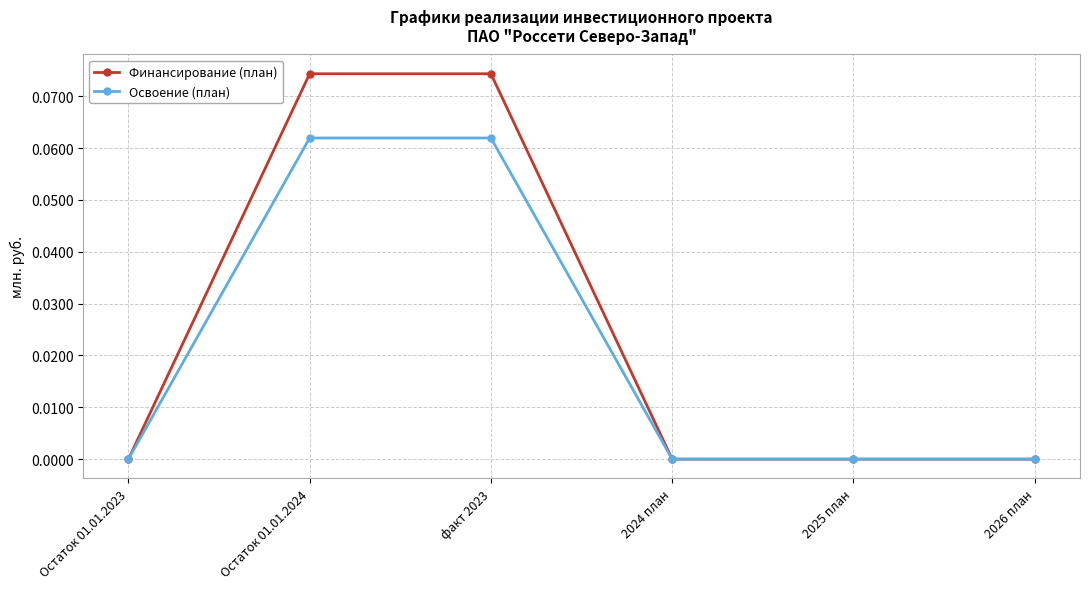

What are all the series names shown in the legend?

Финансирование (план), Освоение (план)